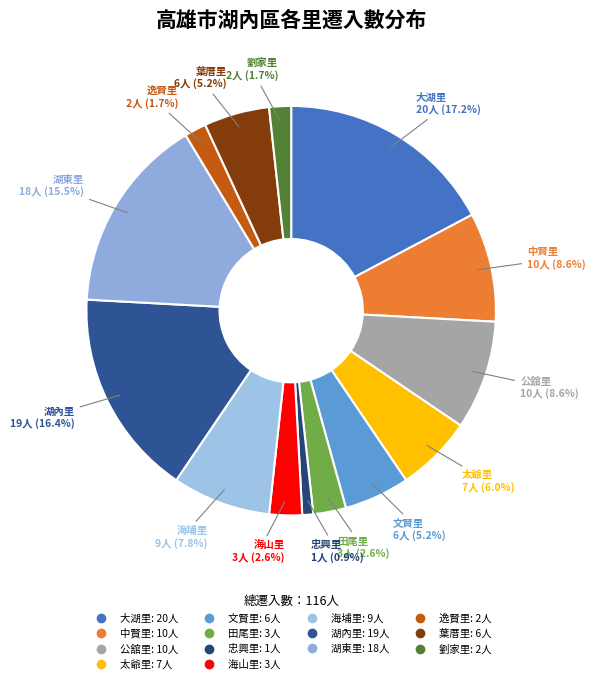

Count the number of slices in the pie.

14